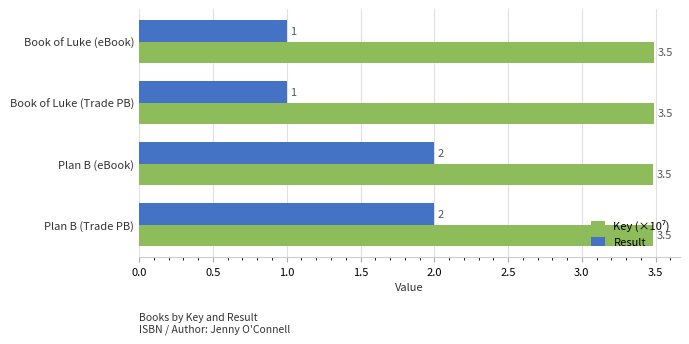

The Result series shows 2.0 at Plan B (eBook). True or false?

True